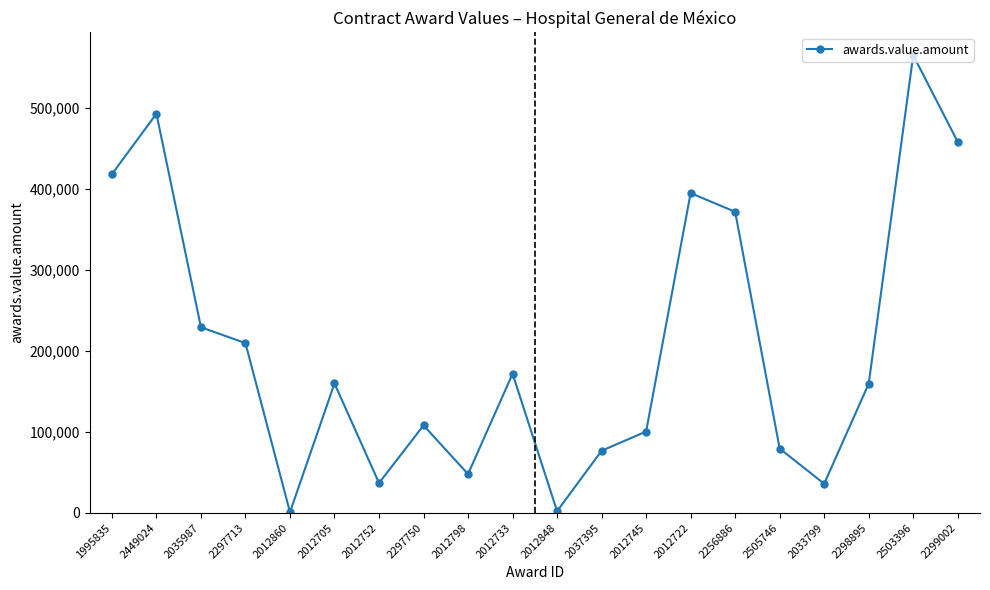

Does the chart have visible grid lines?

No